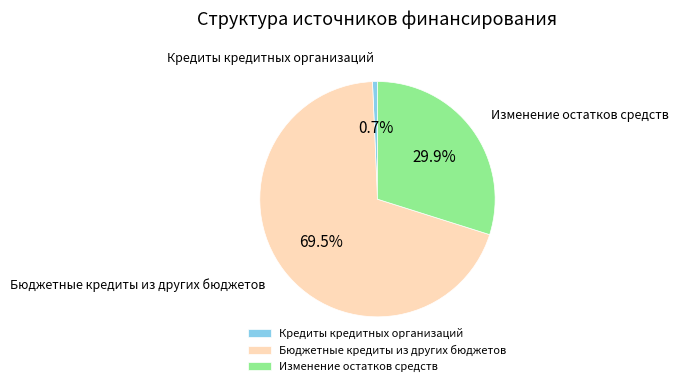

What percentage is the Кредиты кредитных организаций slice, to the nearest percent?

1%